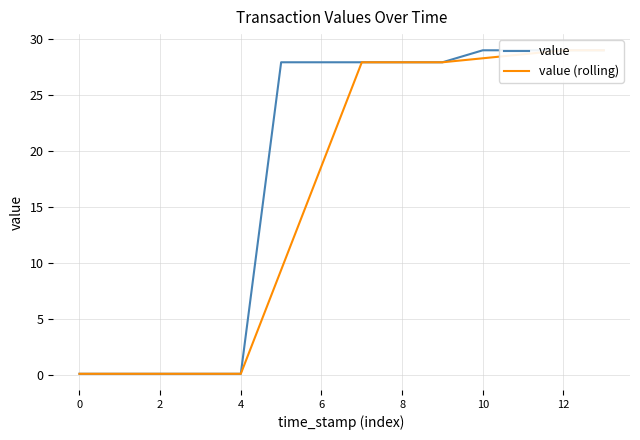

What is the difference between the maximum and minimum values in the value series?

28.9